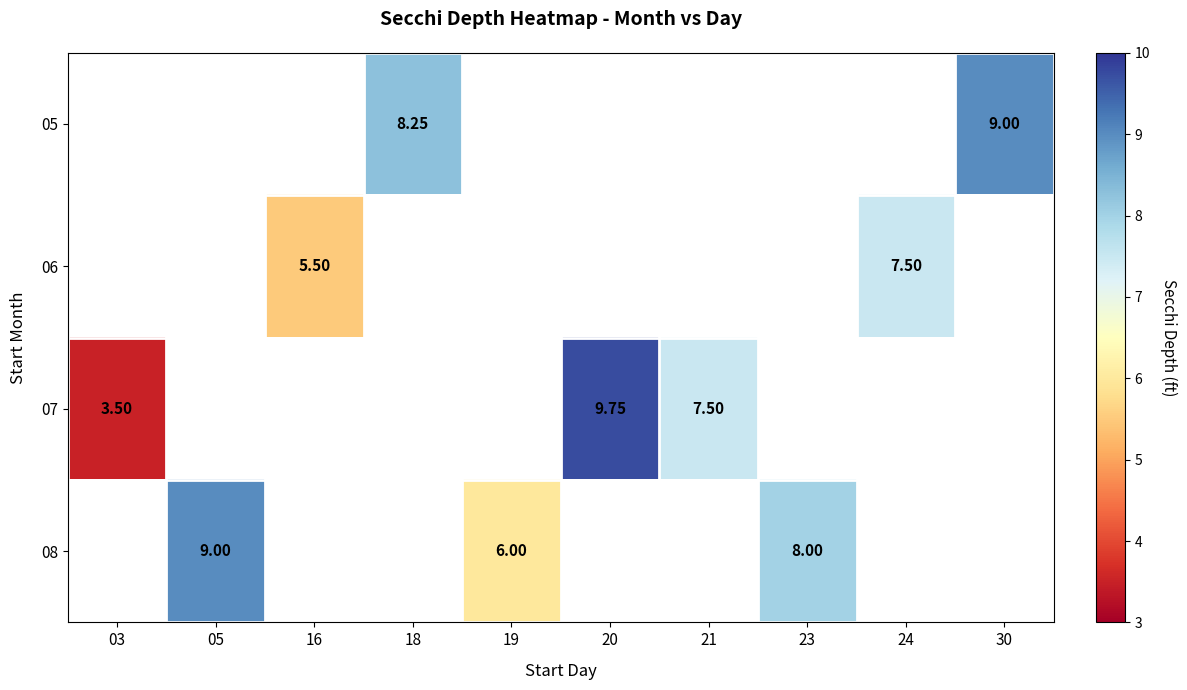

Which has a higher value, 24 or 05?

05